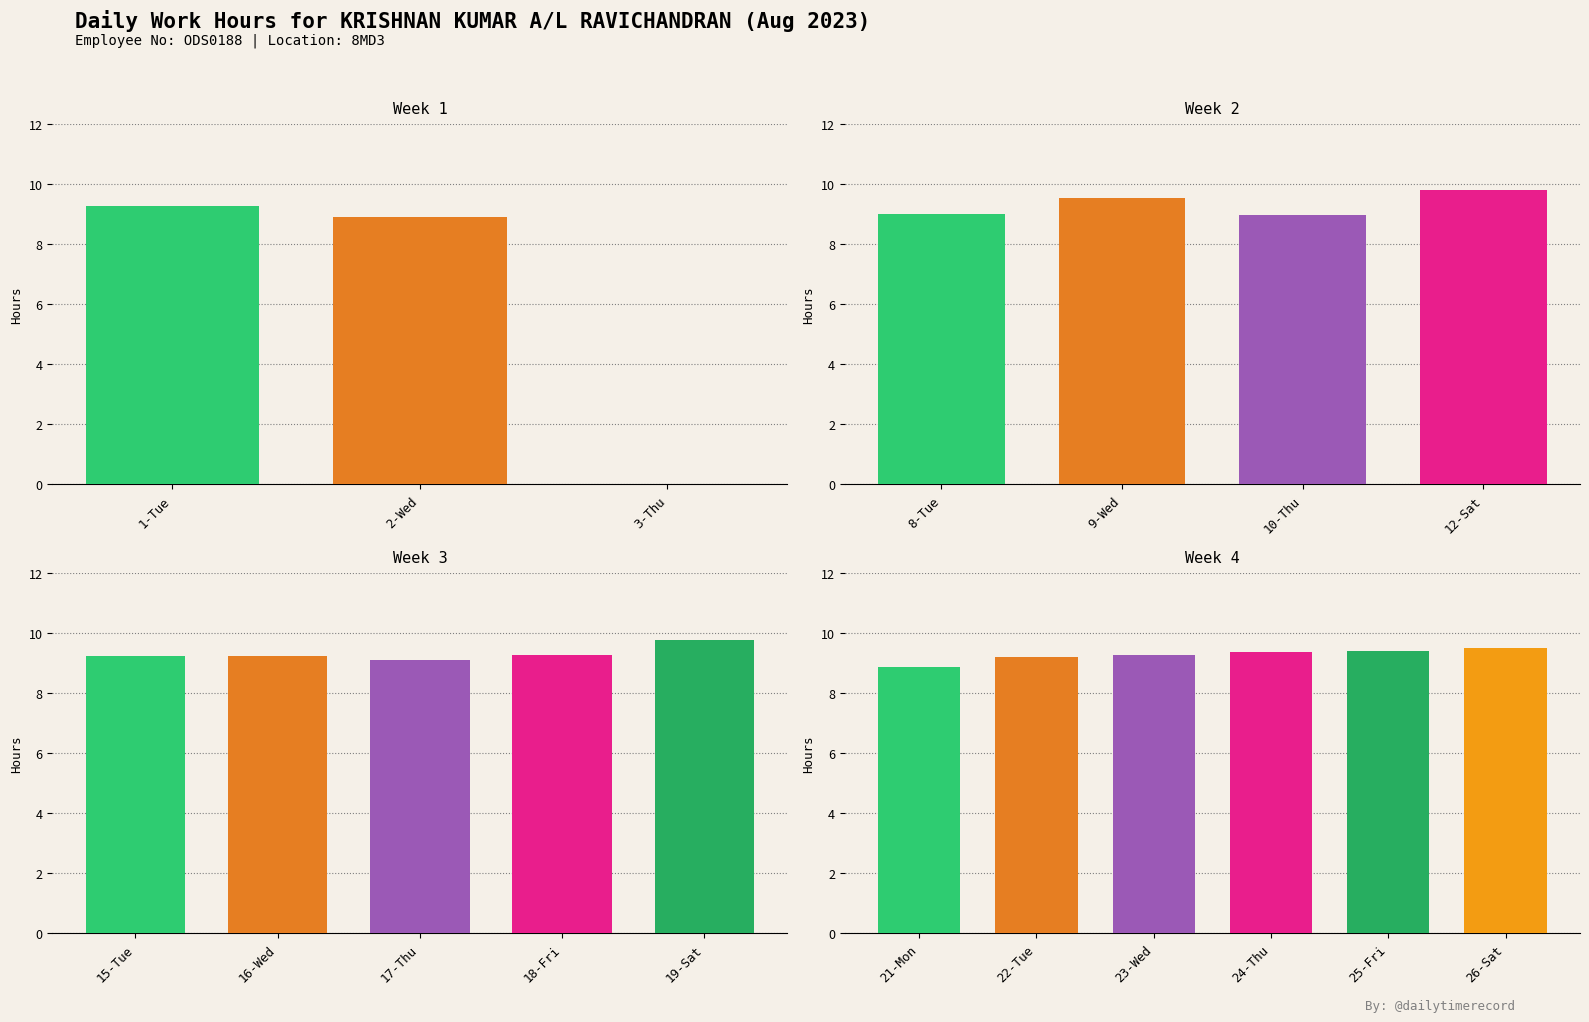

Where does the Low series first go above 9?

1-Tue